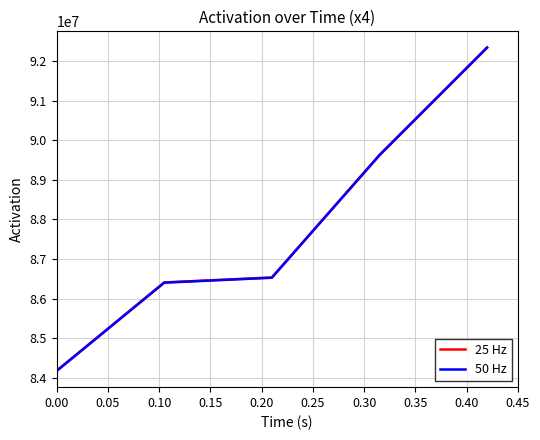

Which series has the largest range (max minus min)?

50 Hz